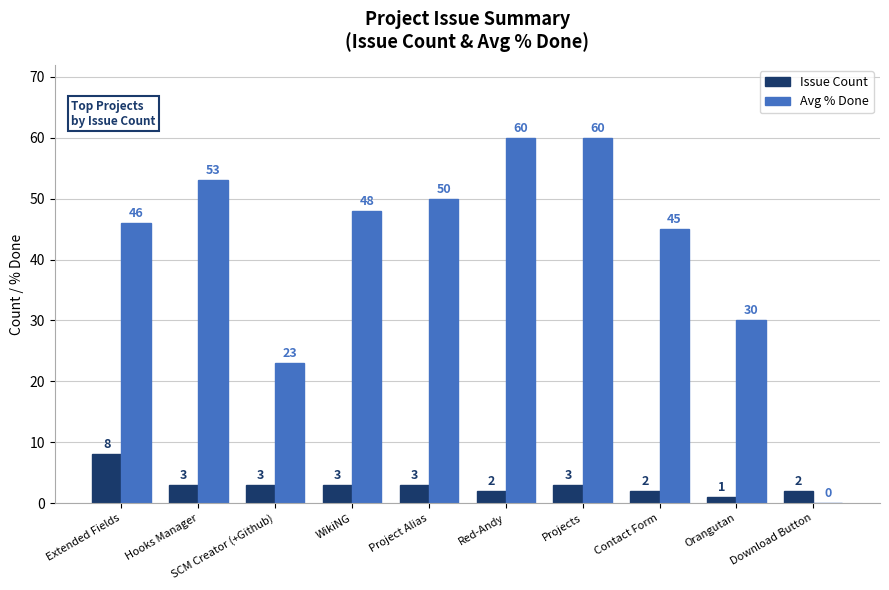

True or false: Avg % Done has a value of 46 at Extended Fields.

True